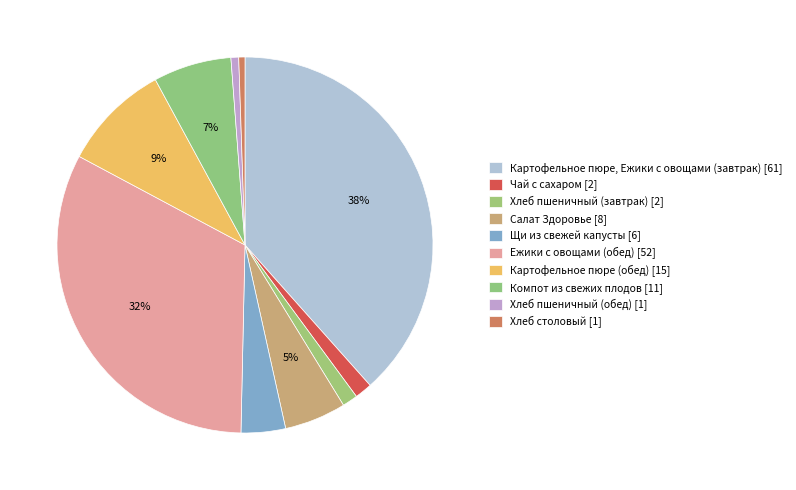

How many segments does this pie chart have?

10